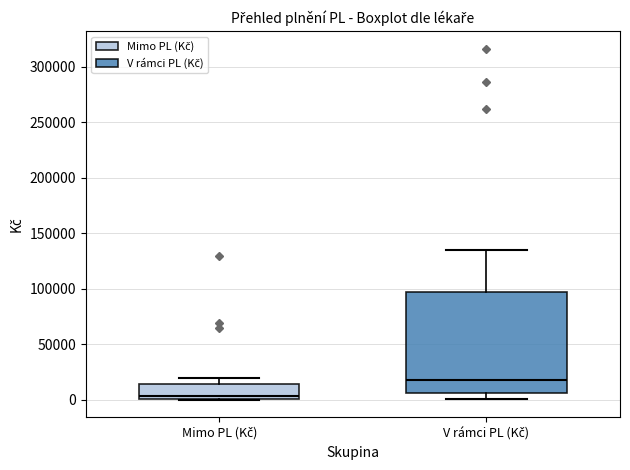

Which box is the tallest, from its lower edge to its upper edge?

V rámci PL (Kč)